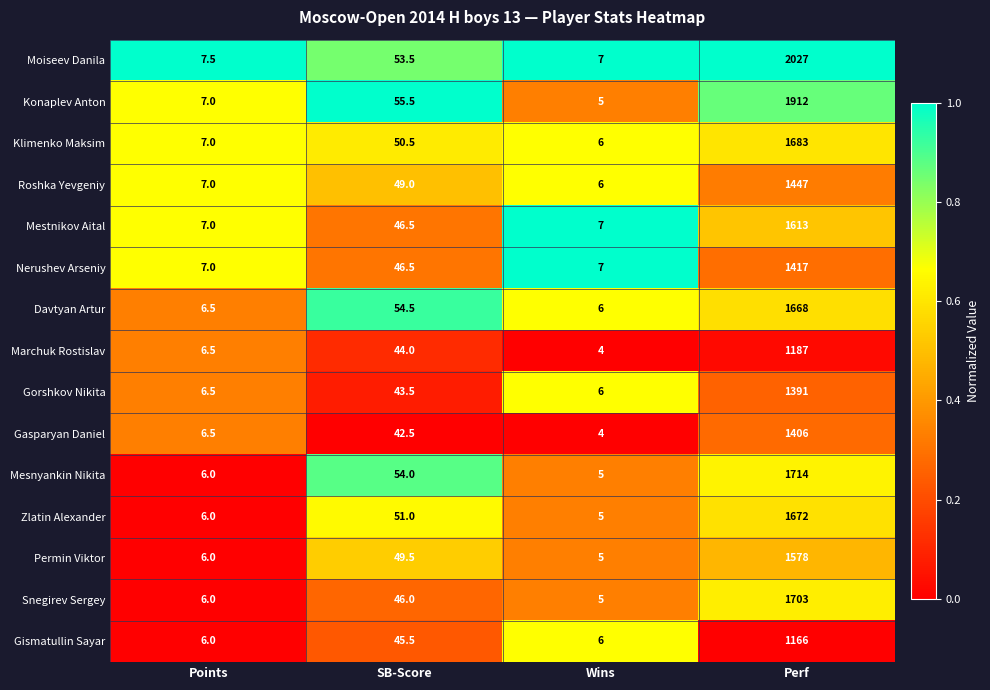

What is the total value across all series at Wins?

84.0